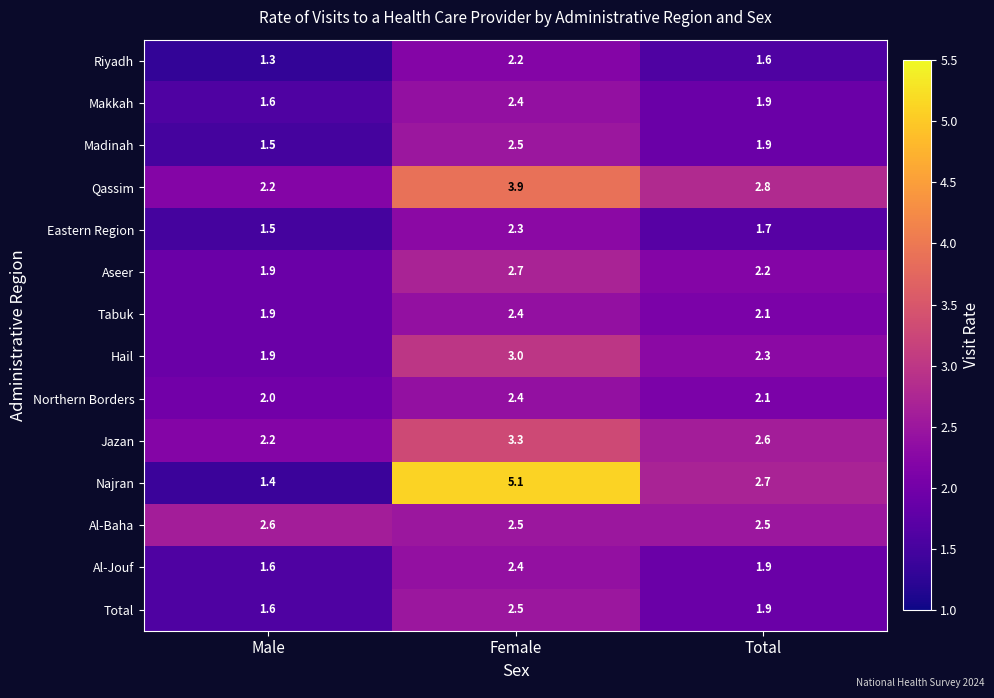

What is the difference between the highest and lowest values at Male?

1.3